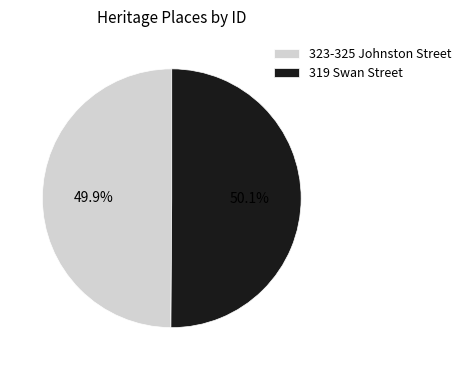

Is there any slice that represents more than half of the pie?

Yes